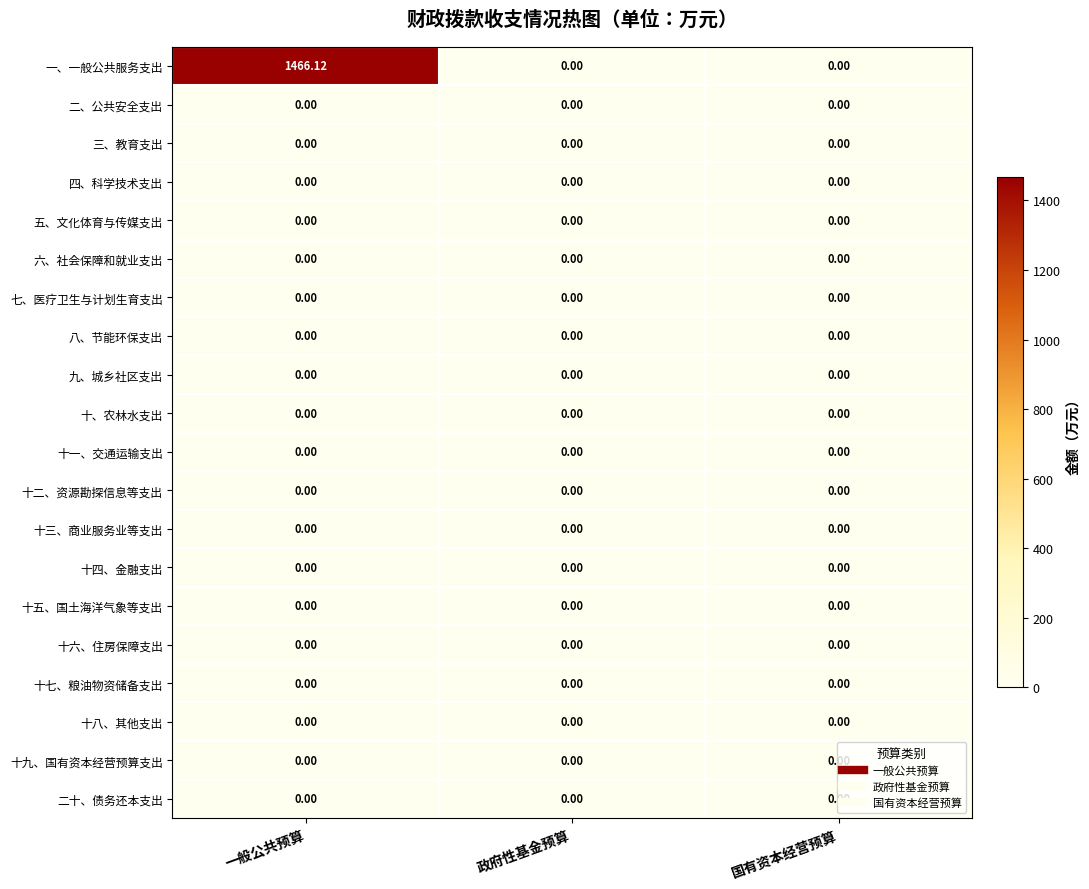

At how many categories does at least one series exceed 52?

1